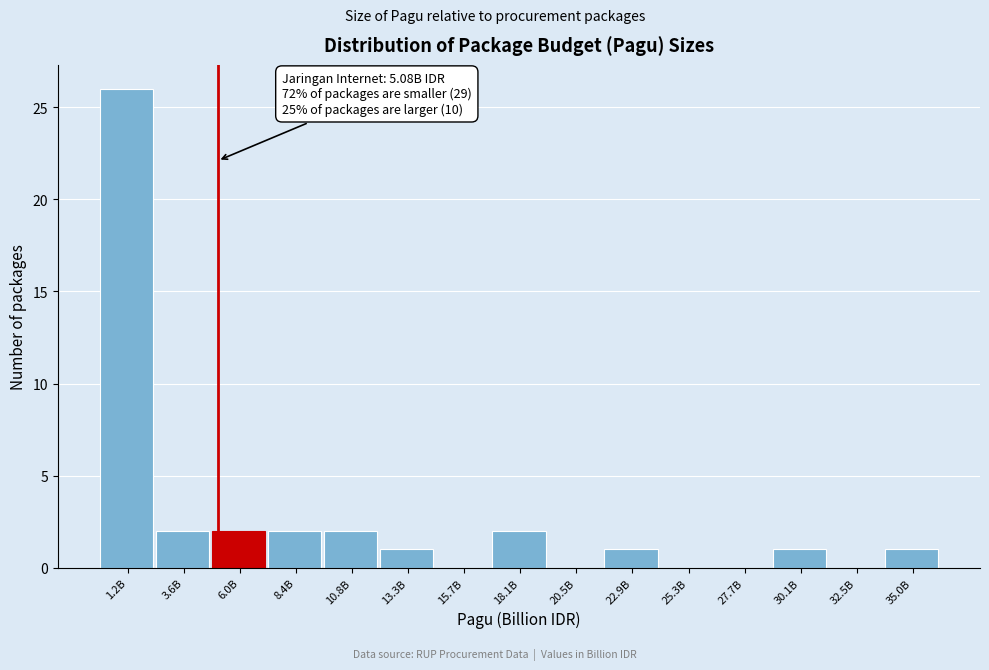

Reading left to right, what are all the values shown in this chart?

1.2B=26	3.6B=2	6.0B=2	8.4B=2	10.8B=2	13.3B=1	15.7B=0	18.1B=2	20.5B=0	22.9B=1	25.3B=0	27.7B=0	30.1B=1	32.5B=0	35.0B=1